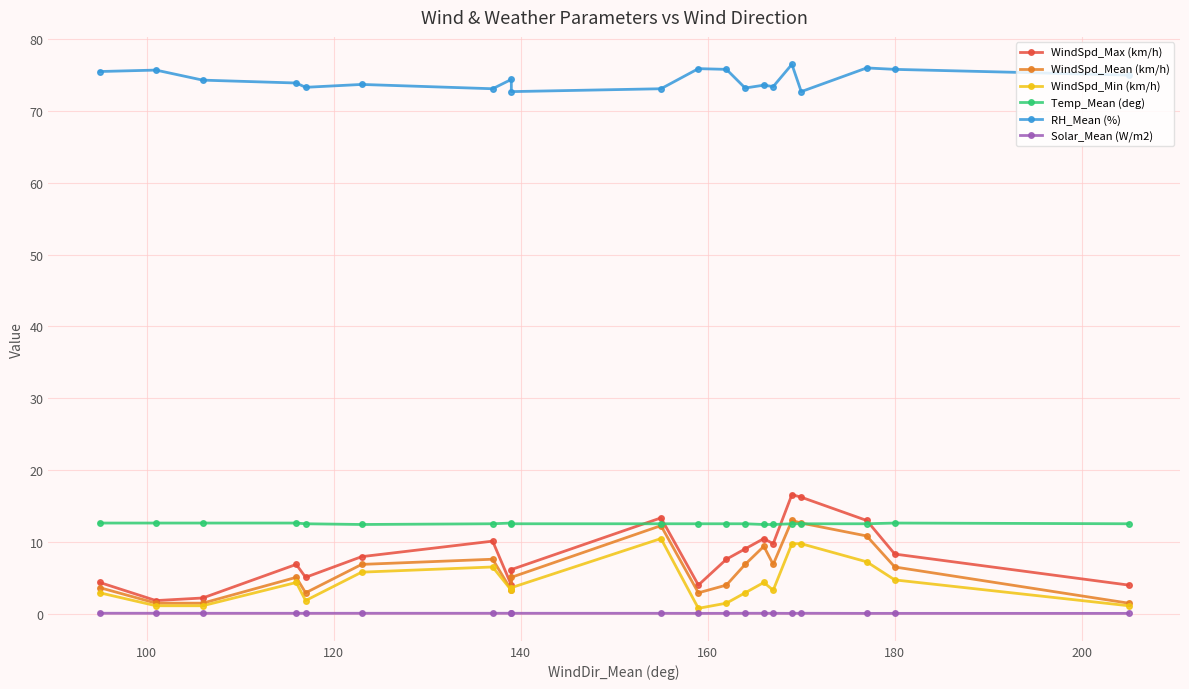

True or false: WindSpd_Max (km/h) and WindSpd_Min (km/h) intersect in this chart.

False